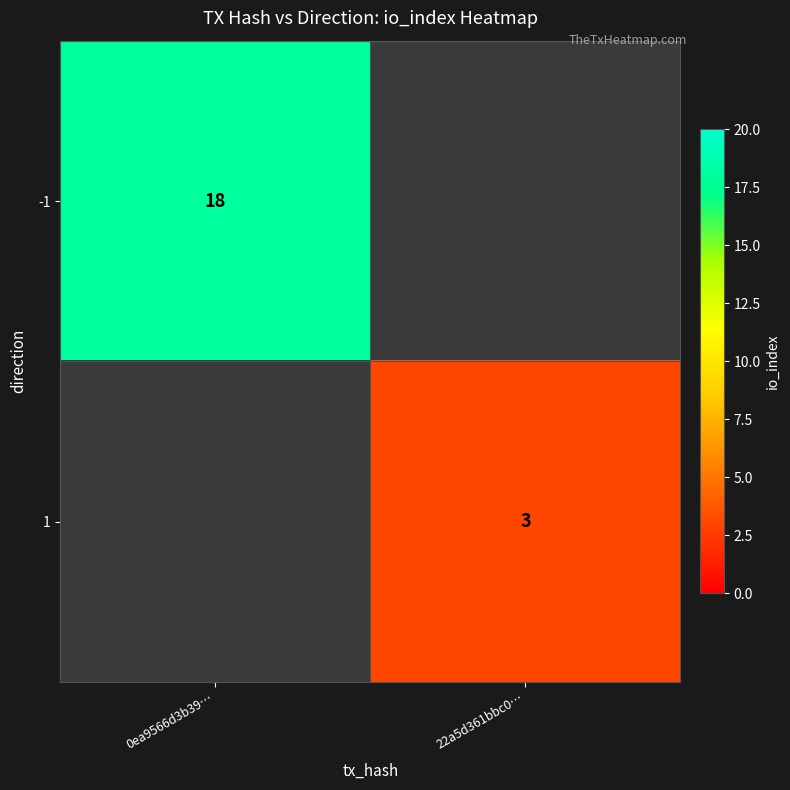

At how many categories does at least one series exceed 11?

1